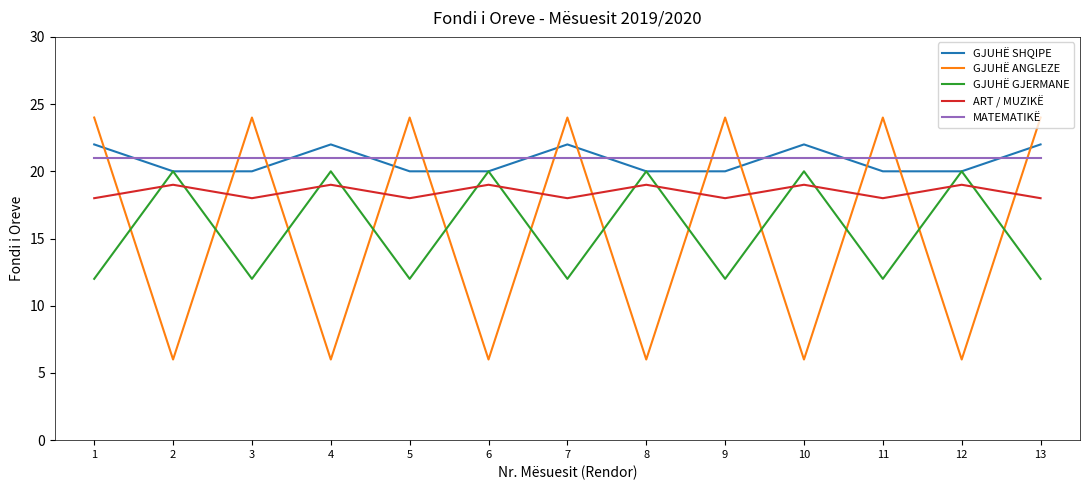

What is the difference between the GJUHË ANGLEZE values at 12 and 5?

18